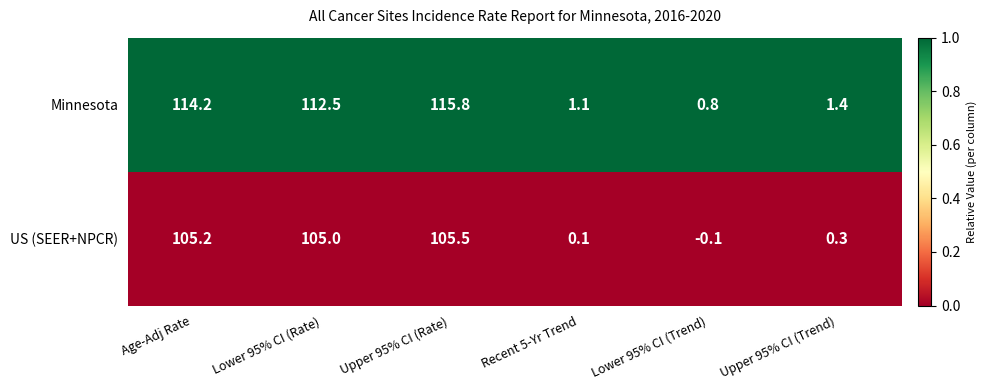

Rank the series at Lower 95% CI (Trend) from highest to lowest value.

Minnesota, US (SEER+NPCR)